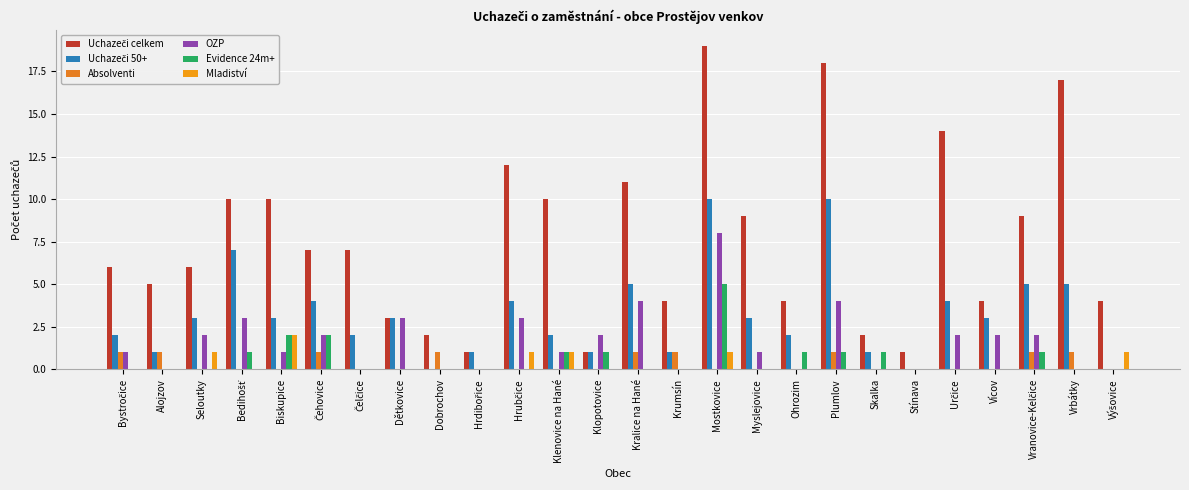

How many groups of bars are there?

26